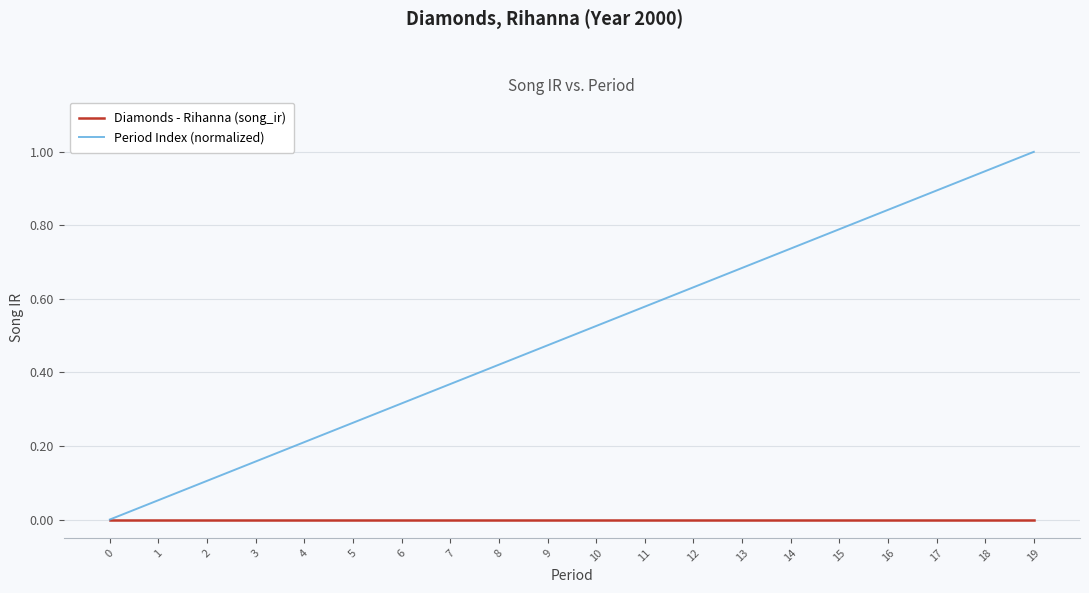

Which series has the largest total across all categories?

Period Index (normalized)